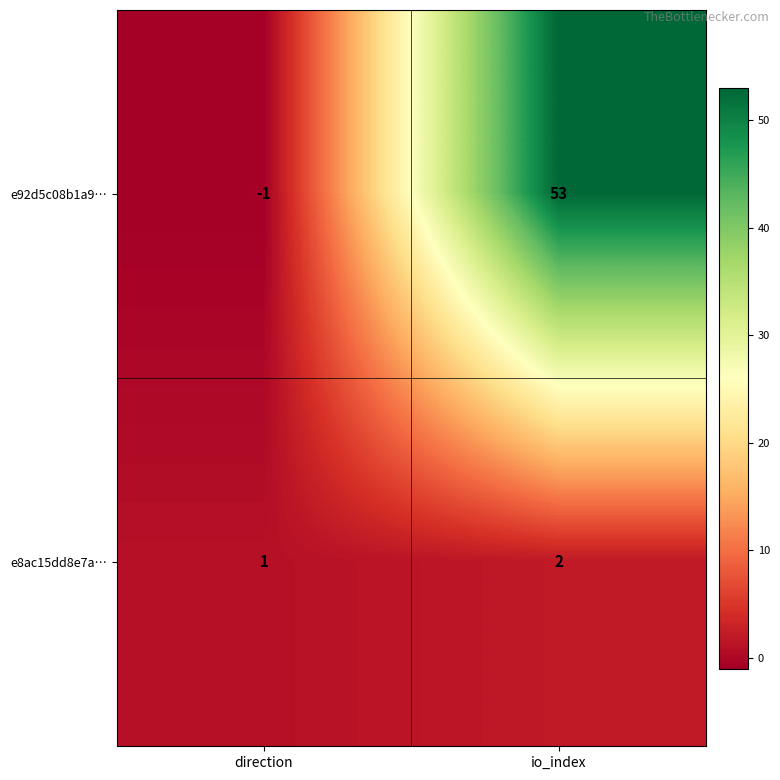

Rank the series at direction from lowest to highest value.

e92d5c08b1a9…, e8ac15dd8e7a…